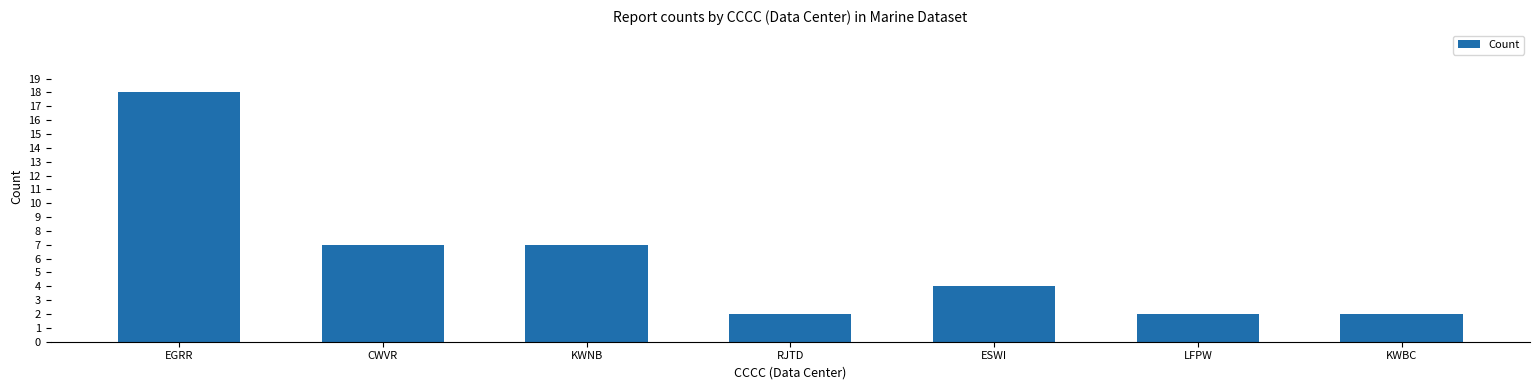

The value at KWNB is 4. True or false?

False